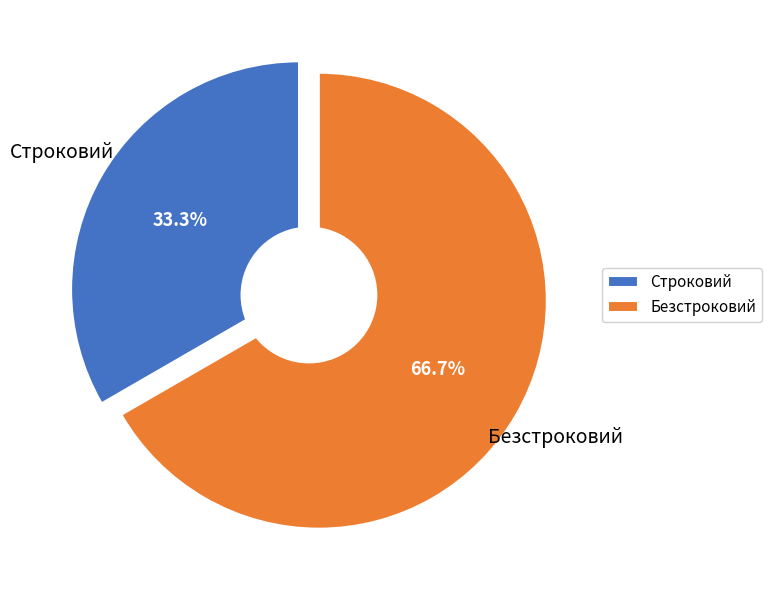

True or false: Строковий accounts for 21% of the total.

False